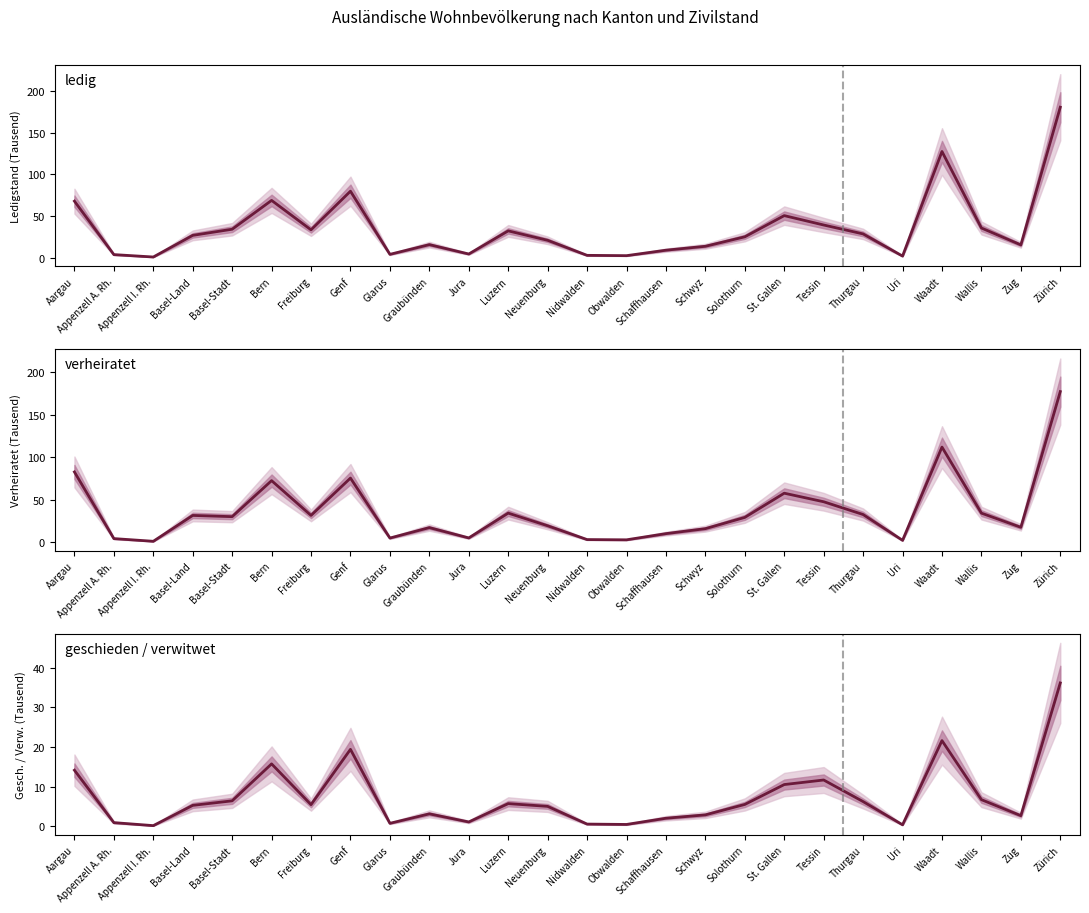

The ledig series shows 30.6 at Bern. True or false?

False